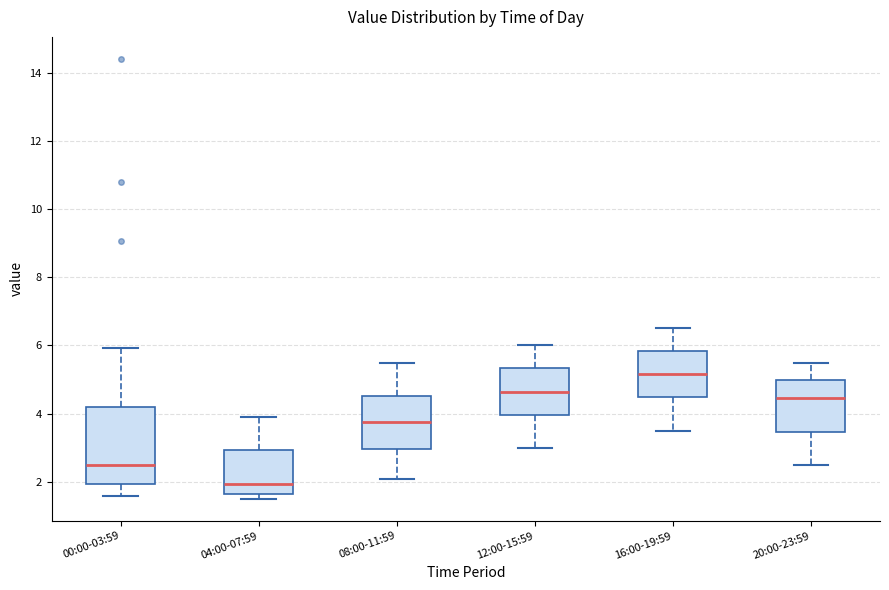

Where is the upper edge of the box for 04:00-07:59 on the y-axis? The values are not printed on the chart, so give them approximately, as read against the axis.

3.0